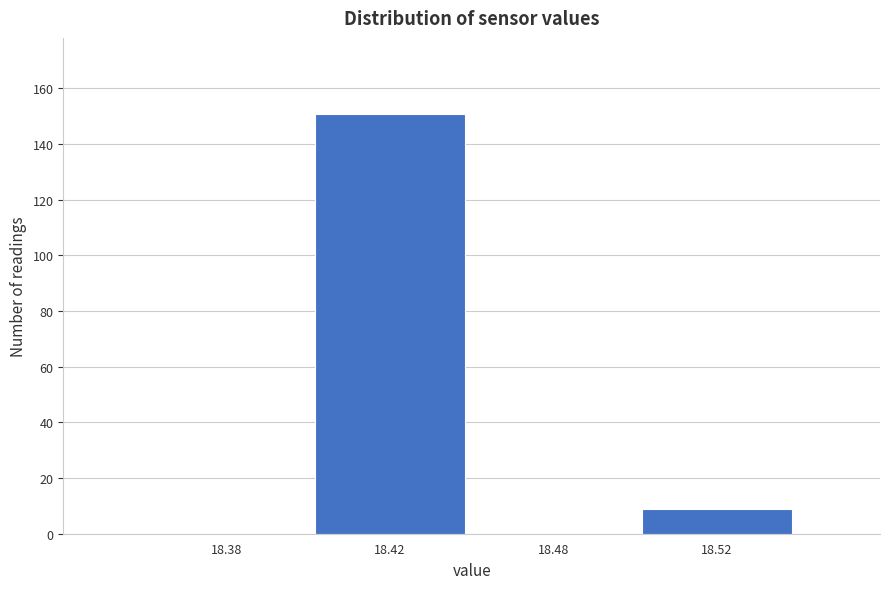

Reading left to right, extract all data points from this chart.

18.38=0	18.42=151	18.48=0	18.52=9